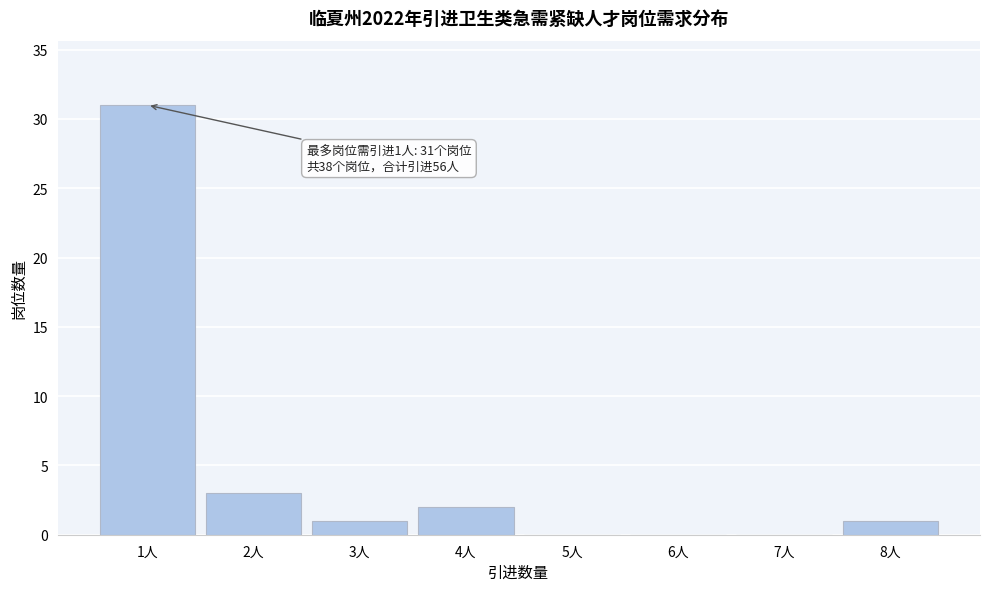

Which range on the x-axis has the tallest bar?

0.5 to 1.5